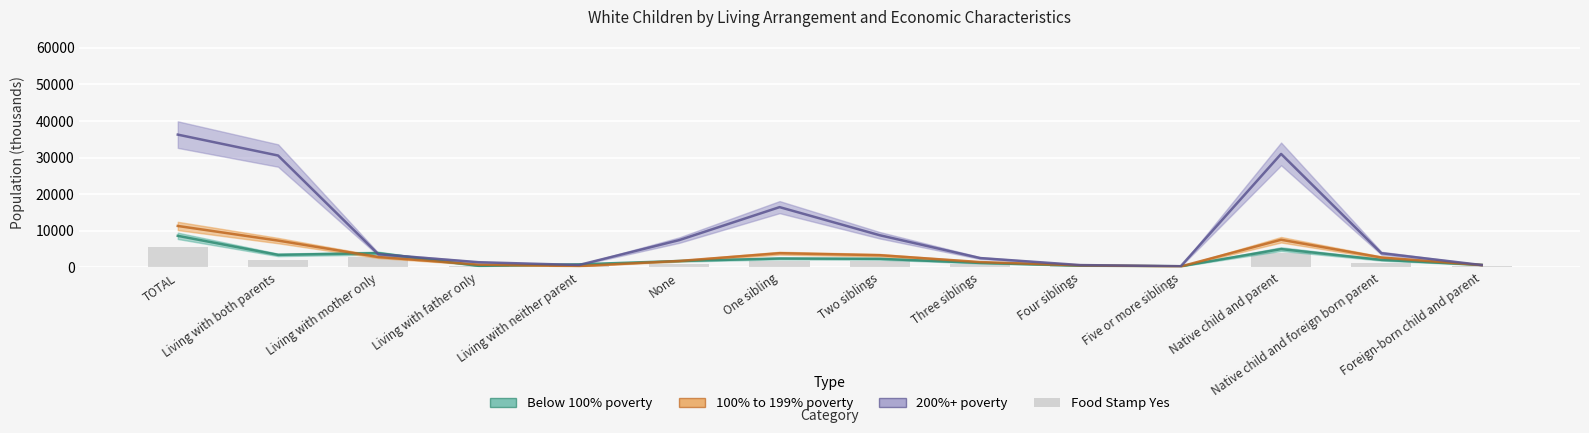

Approximately how many times larger is the value at Living with mother only compared to Living with neither parent?

9.0